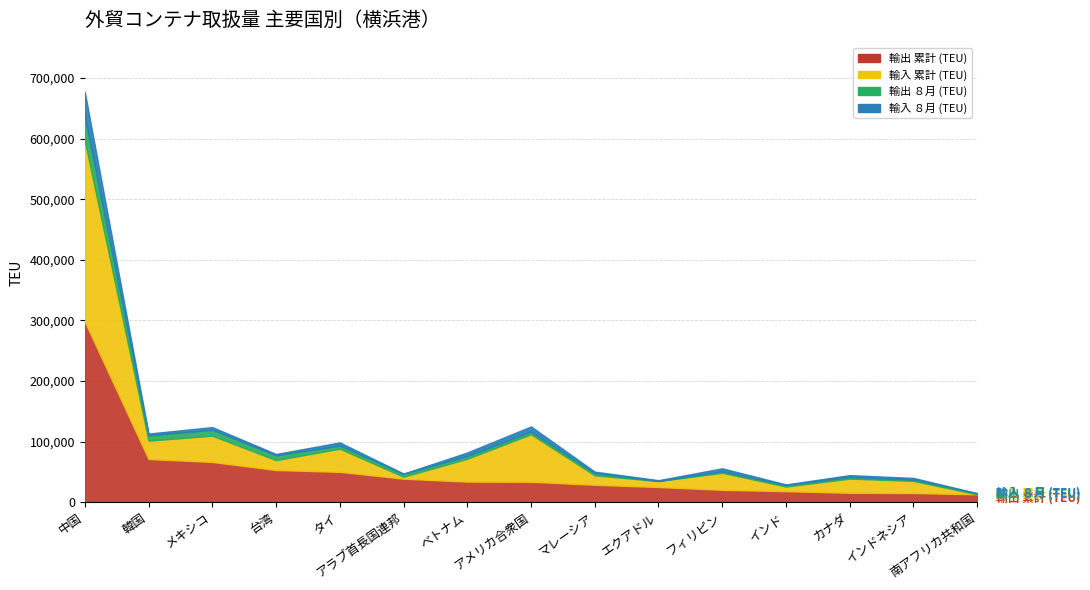

The 輸入 累計 (TEU) series shows 7658.0 at インド. True or false?

True